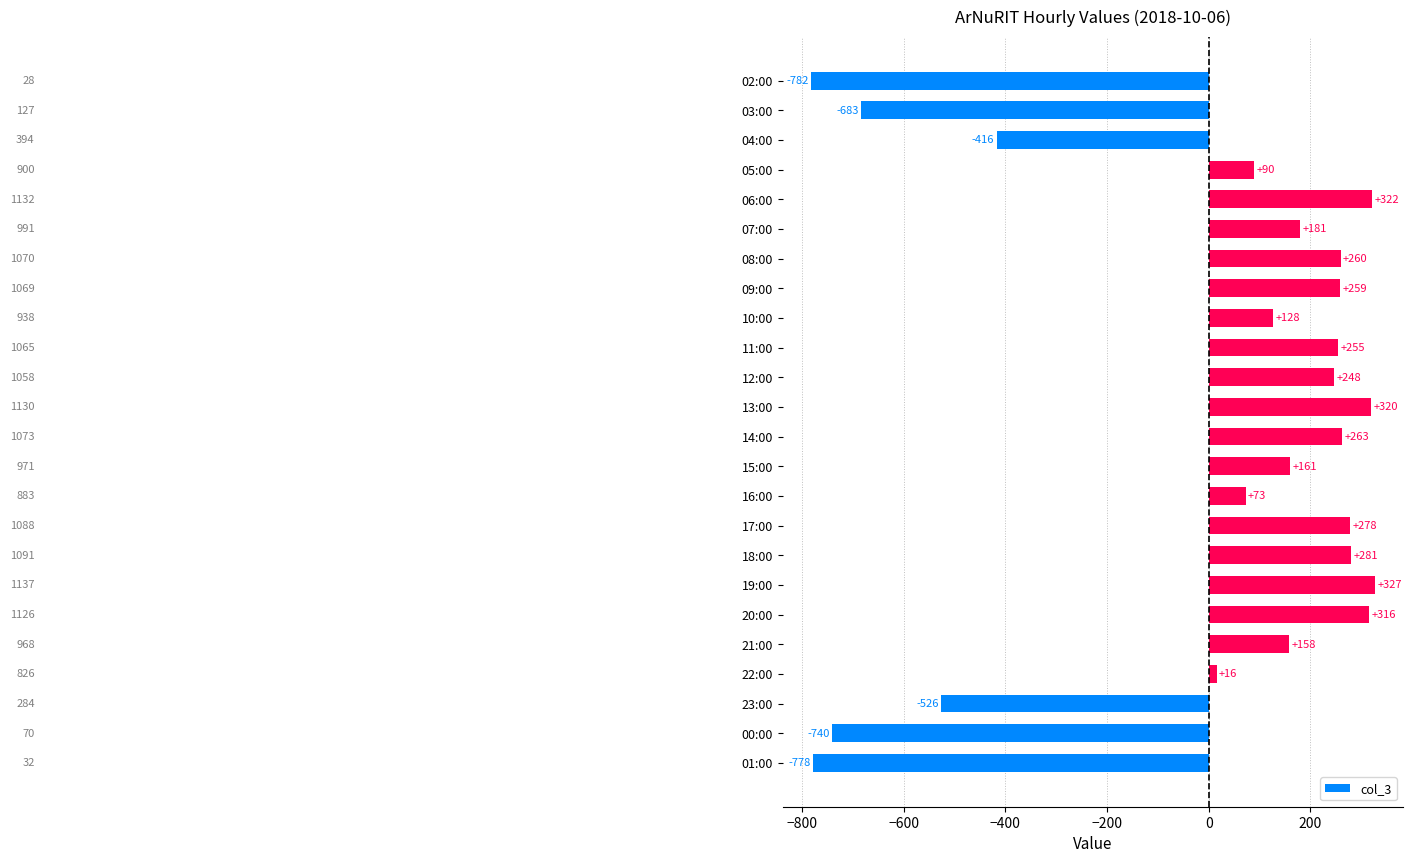

What is the minimum value shown in the chart?

-782.5